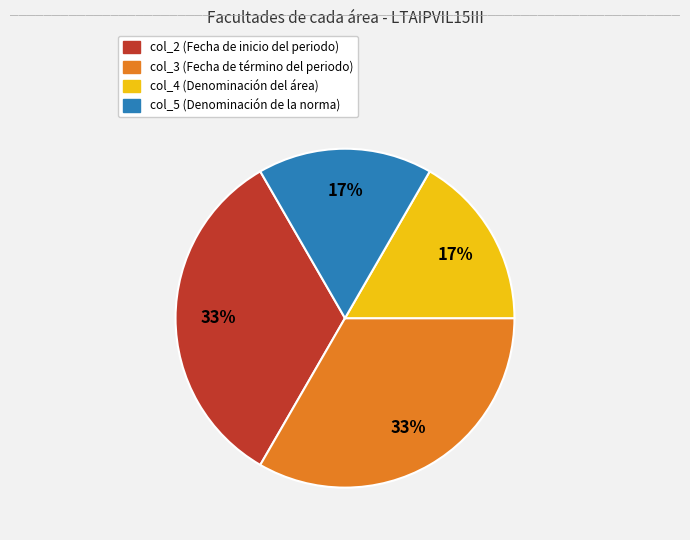

To the nearest percent, what is the average slice percentage?

25%